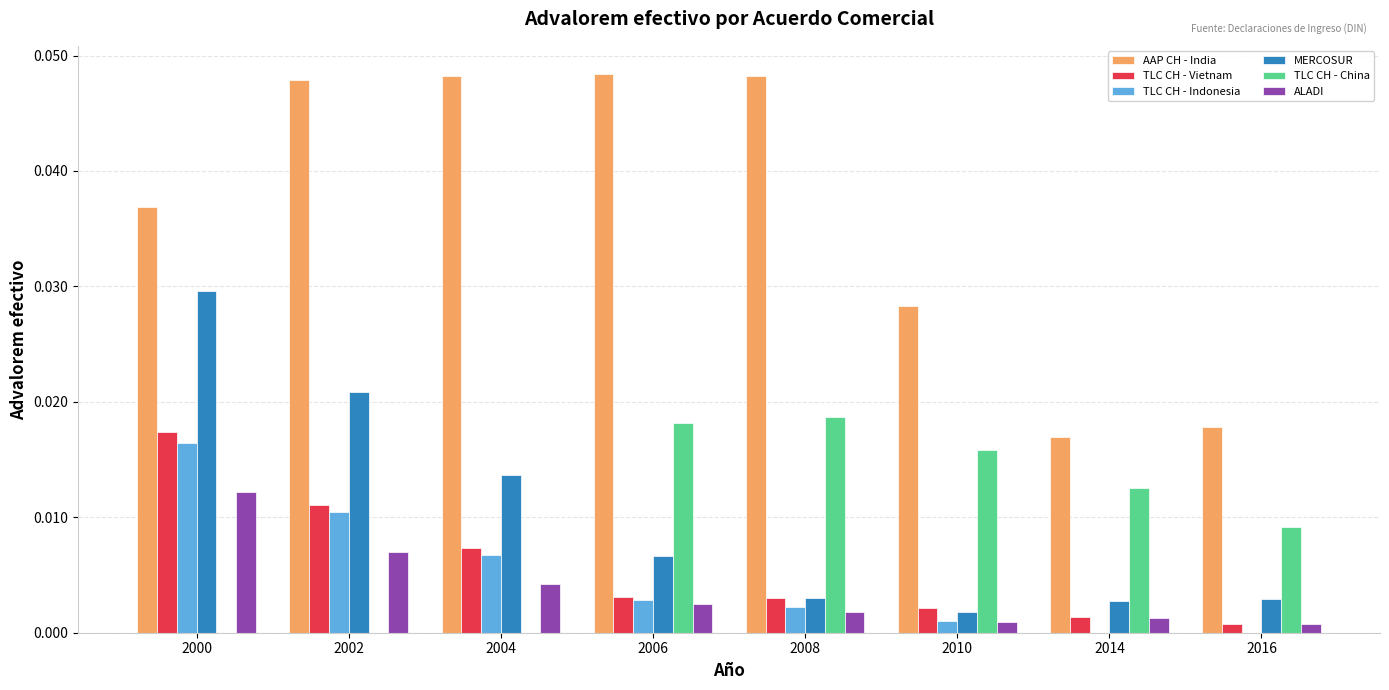

True or false: AAP CH - India has a value of 0.0 at 2008.

True